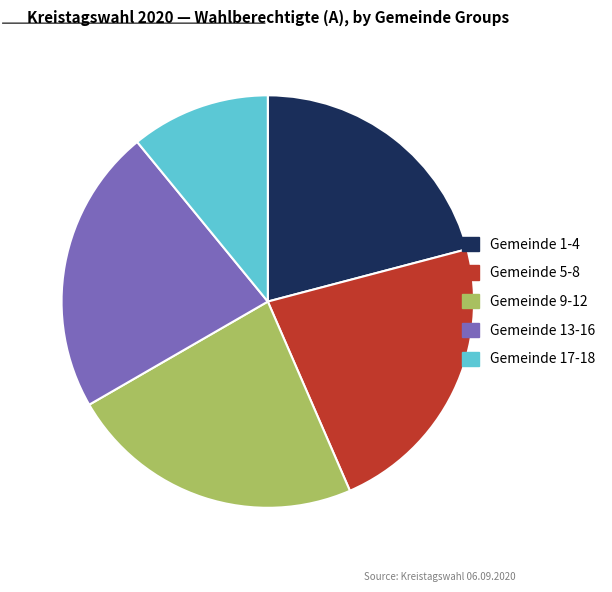

Is there any slice that represents more than half of the pie?

No